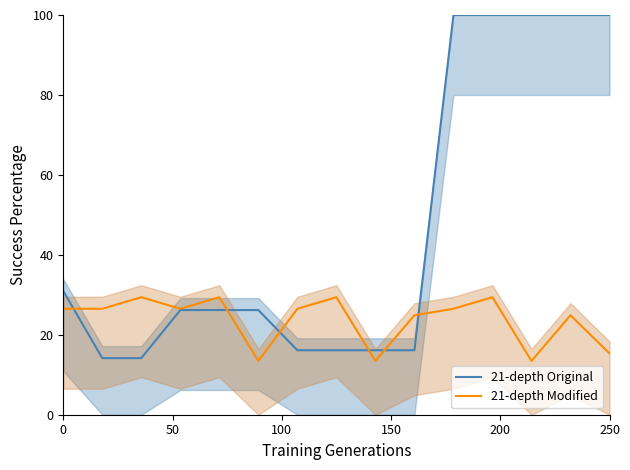

What is the maximum value for 21-depth Modified?

29.4